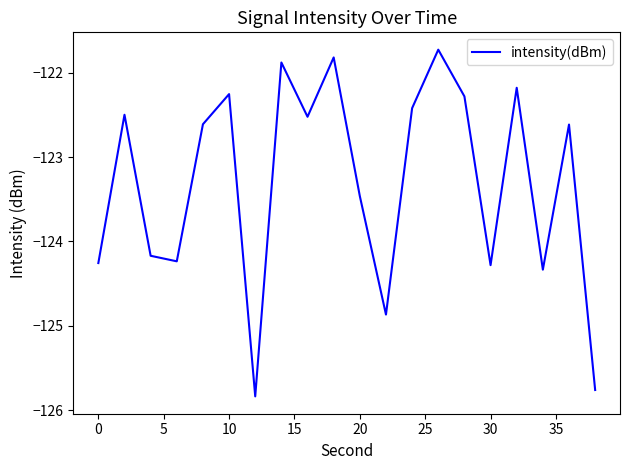

What is the smallest value displayed?

-125.8